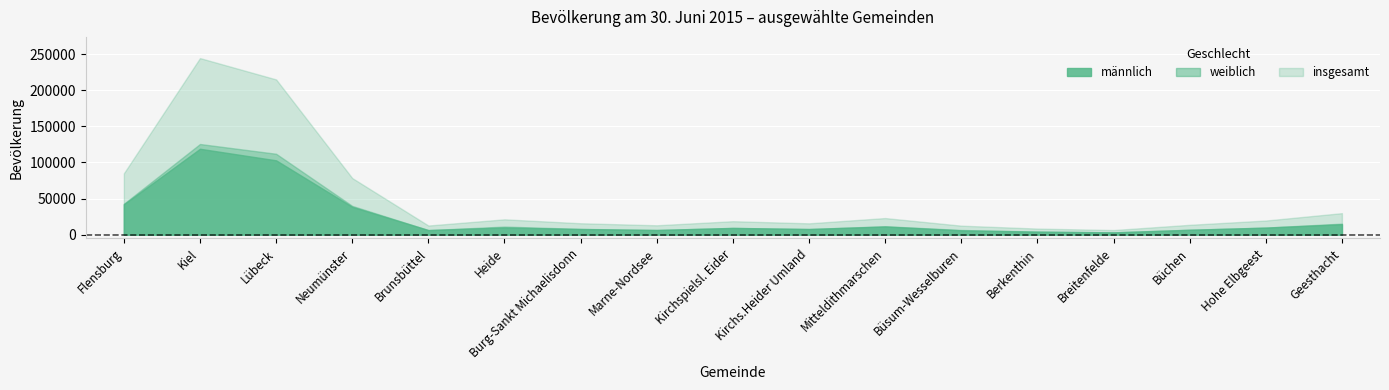

Between Neumünster and Mitteldithmarschen, which series saw the biggest shift?

insgesamt